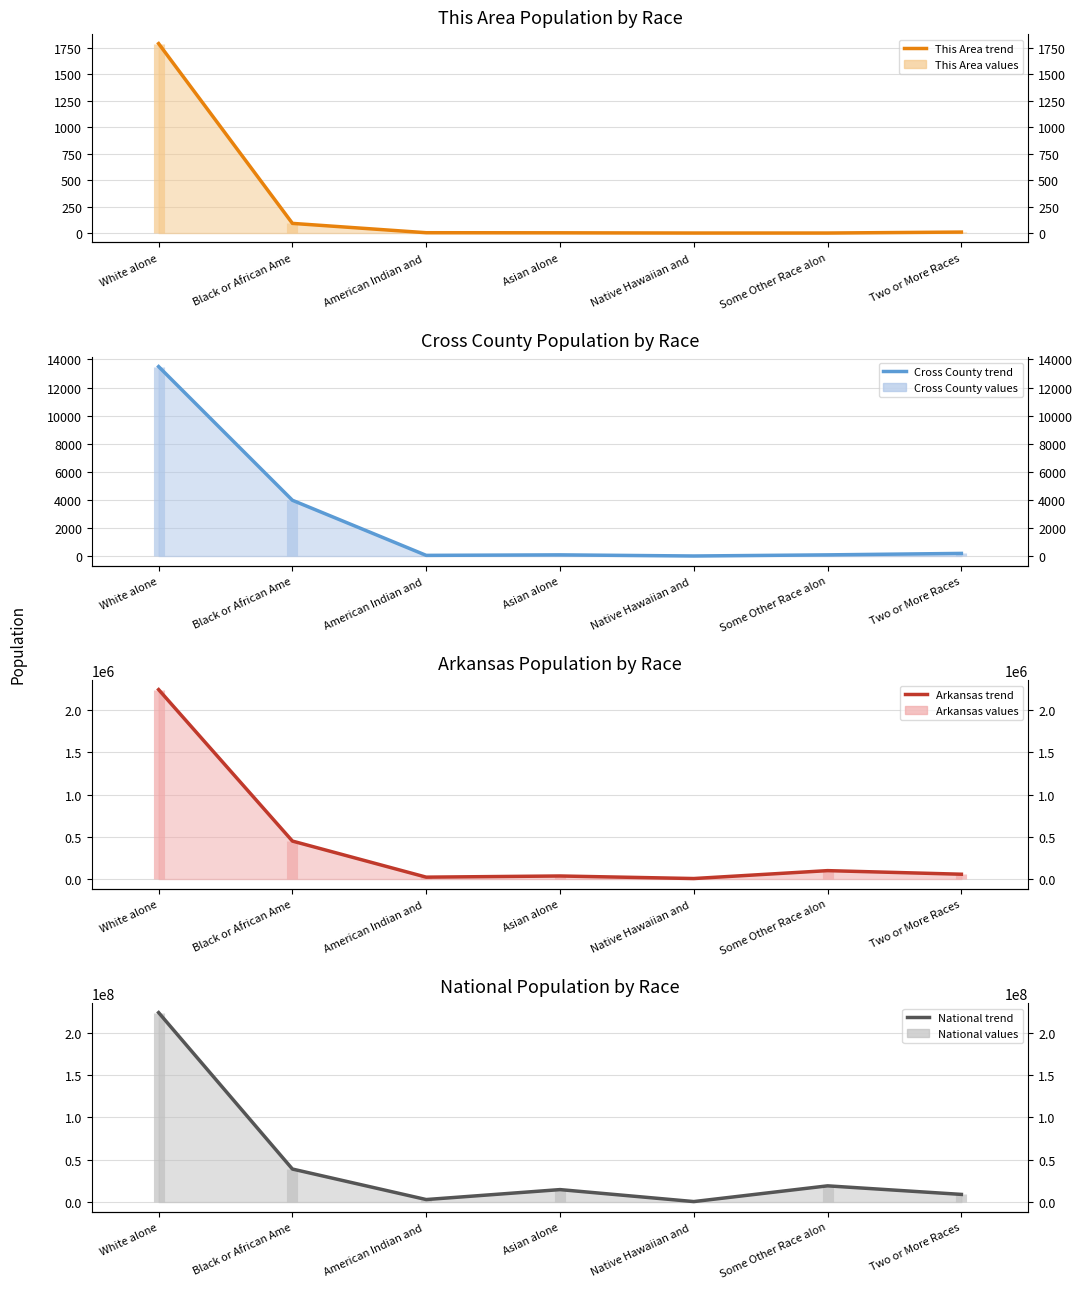

Is it true that This Area (trend) equals -643 at Some Other Race alon?

False